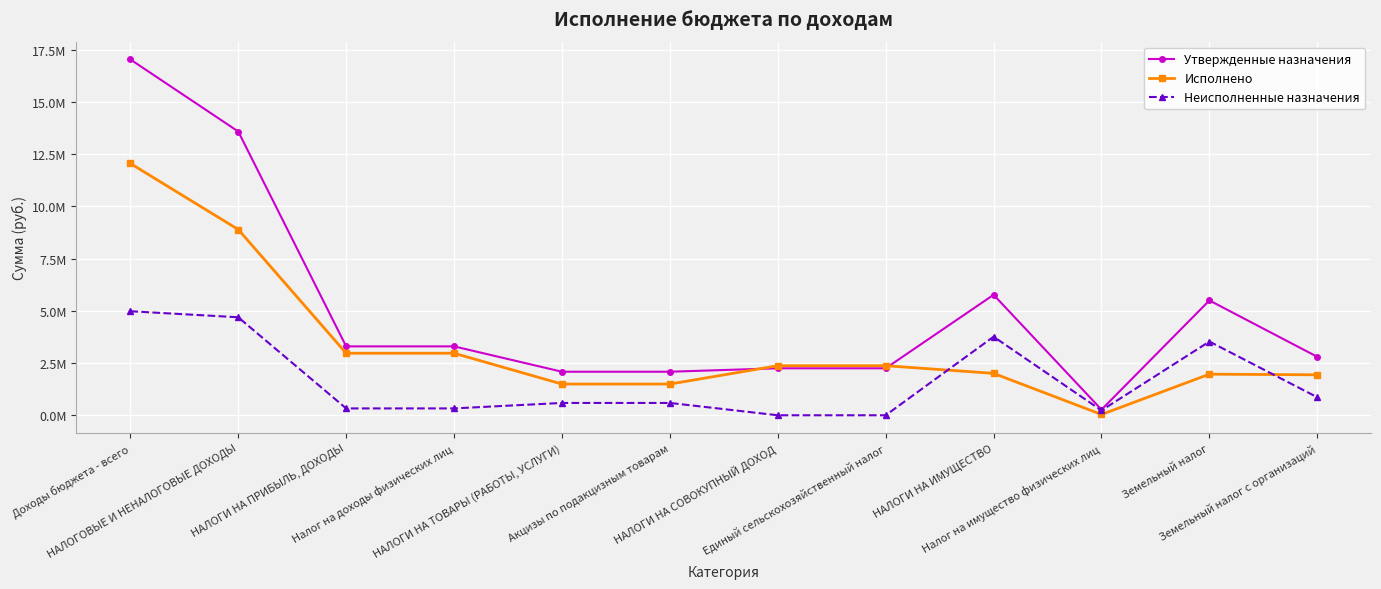

Is this an area chart (filled region under the line)?

No